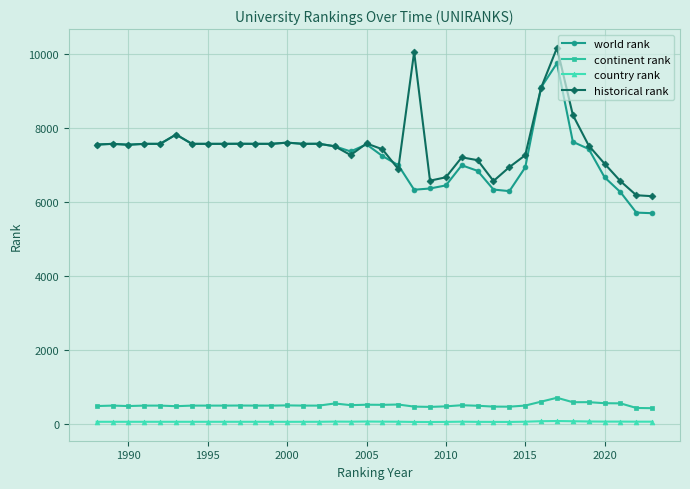

True or false: historical rank and country rank cross at least once.

False